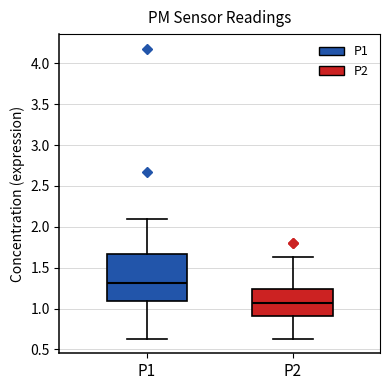

Which box is the tallest, from its lower edge to its upper edge?

P1